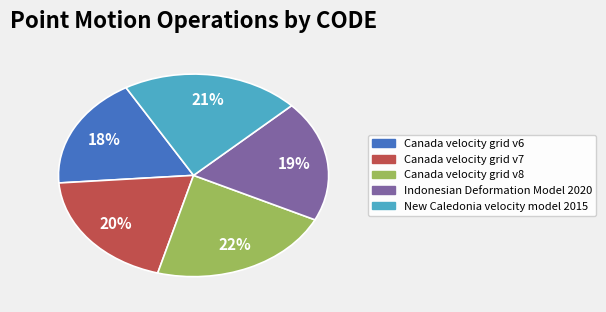

To the nearest percent, what portion does Canada velocity grid v8 represent?

22%